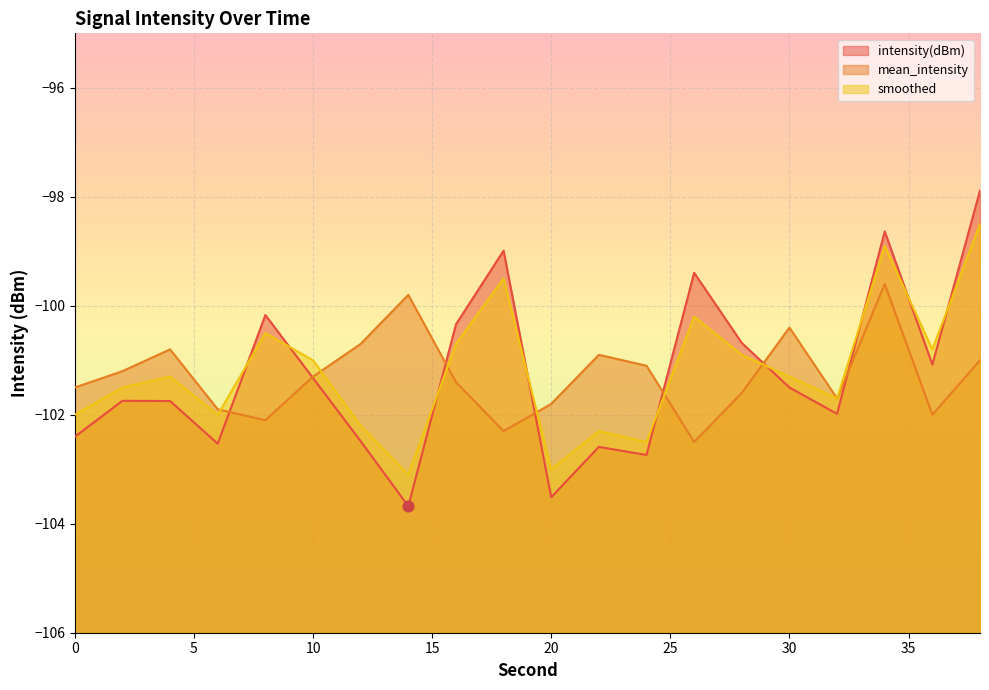

Is the value of intensity(dBm) at 10 greater than the value of smoothed at 20?

Yes